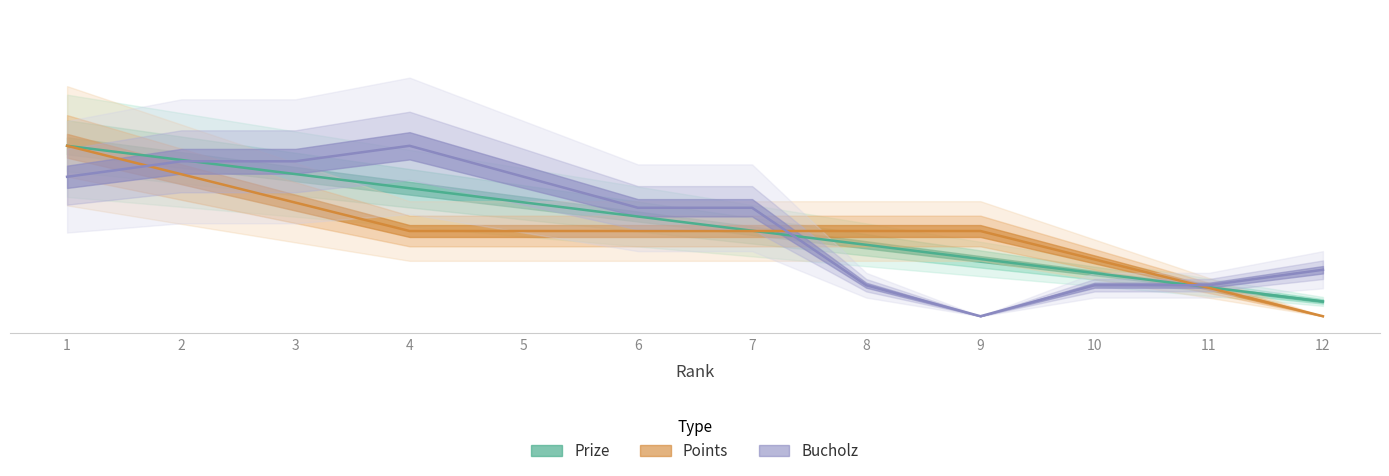

Where is the first local minimum for Bucholz?

9